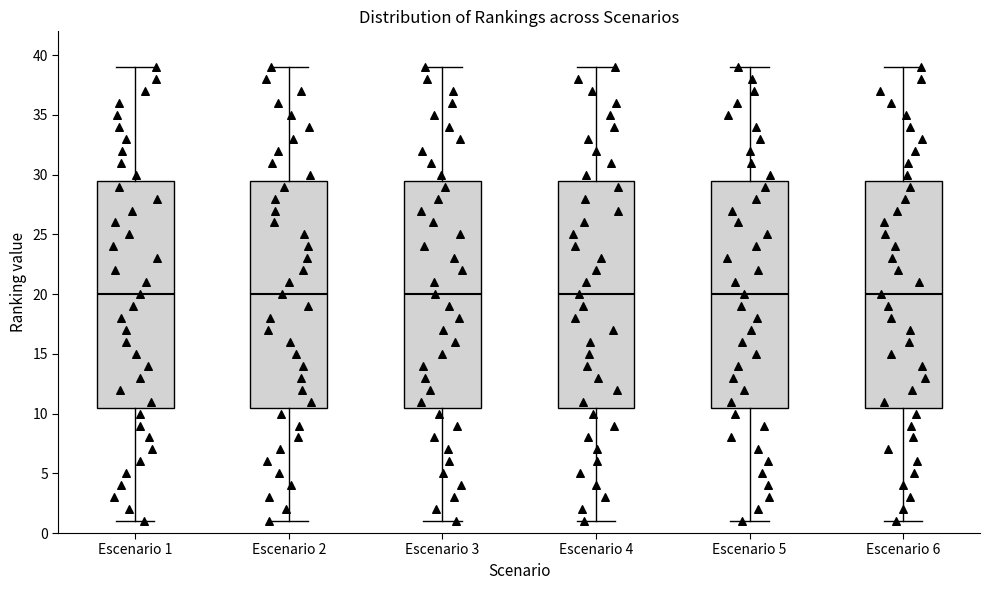

Reading left to right, transcribe this box plot: for each box, give where its median line is, the range the box spans, and where its two whiskers end, as read against the y-axis. The values are not printed on the chart, so give them approximately, as read against the axis.

Escenario 1: median 20.0, box 10.5 to 29.5, whiskers 1.0 to 39.0
Escenario 2: median 20.0, box 10.5 to 29.5, whiskers 1.0 to 39.0
Escenario 3: median 20.0, box 10.5 to 29.5, whiskers 1.0 to 39.0
Escenario 4: median 20.0, box 10.5 to 29.5, whiskers 1.0 to 39.0
Escenario 5: median 20.0, box 10.5 to 29.5, whiskers 1.0 to 39.0
Escenario 6: median 20.0, box 10.5 to 29.5, whiskers 1.0 to 39.0